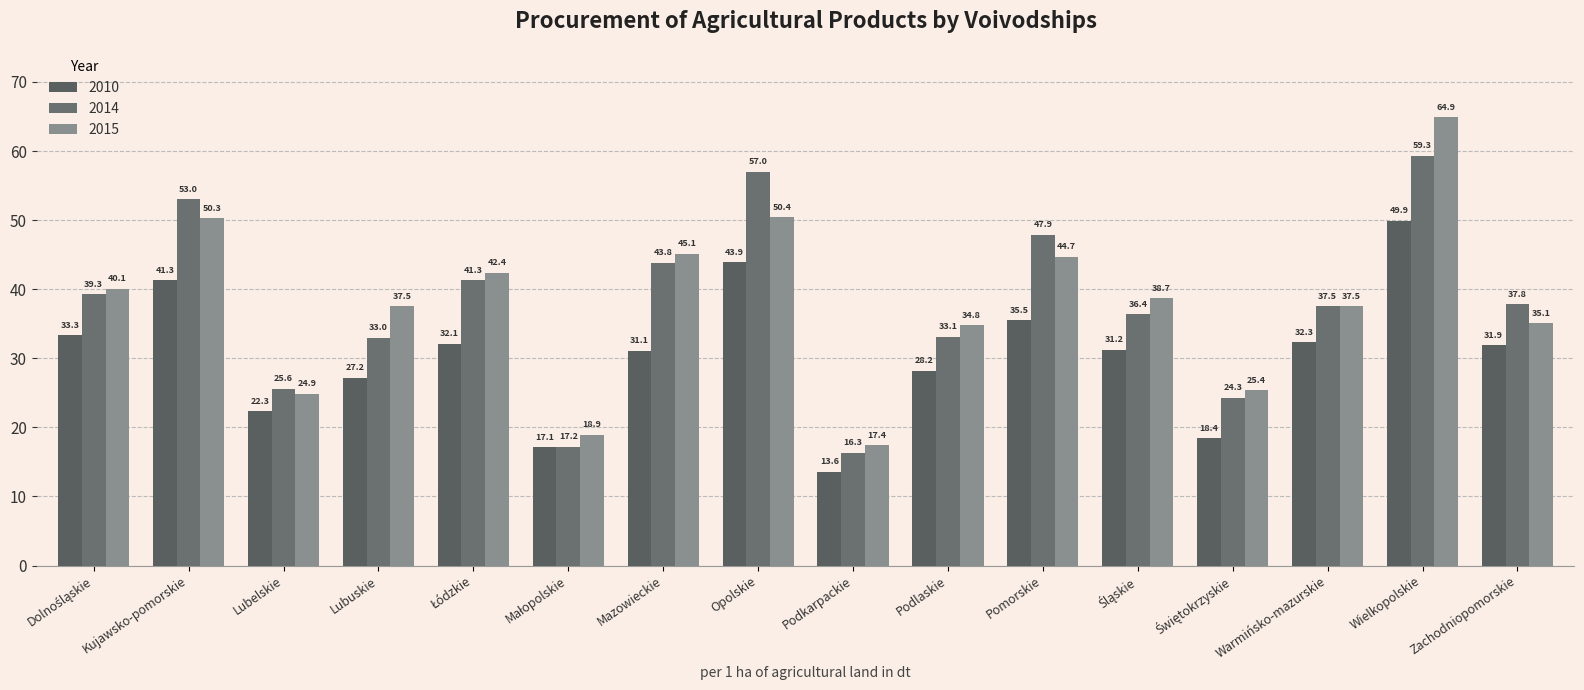

What is the average value of the 2015 series?

38.0